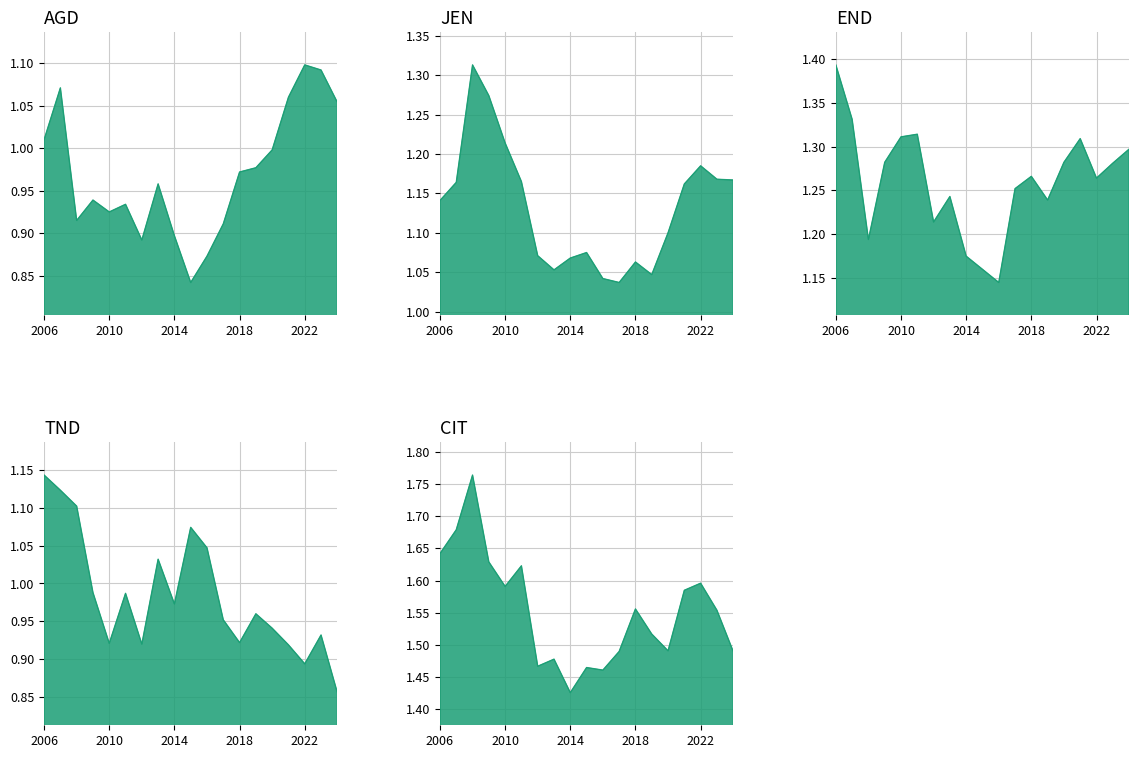

Is the value of TND at 2012 greater than the value of CIT at 2022?

No